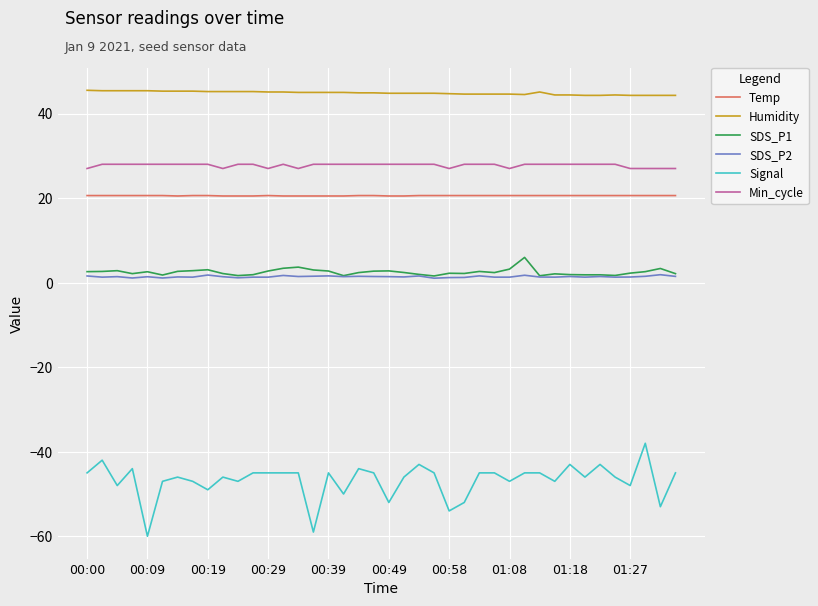

Does the chart have visible grid lines?

Yes